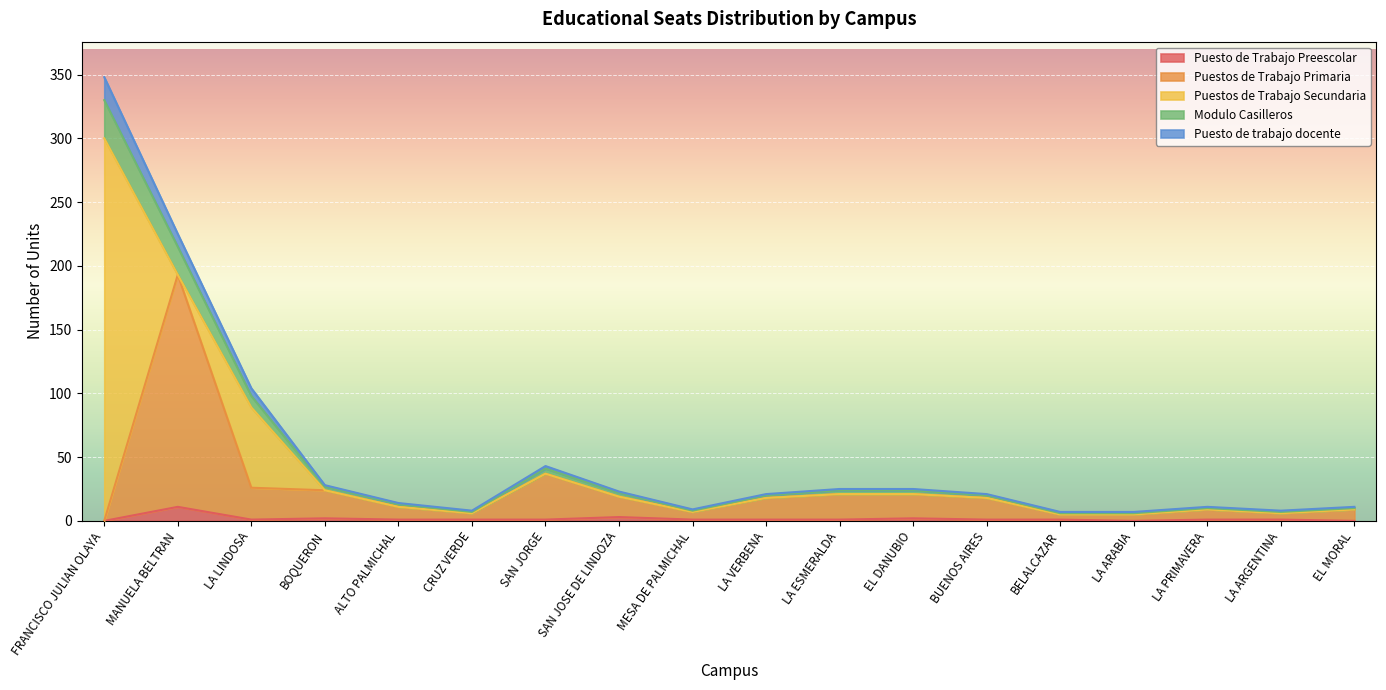

How many values in the Puesto de Trabajo Preescolar series exceed 1?

4